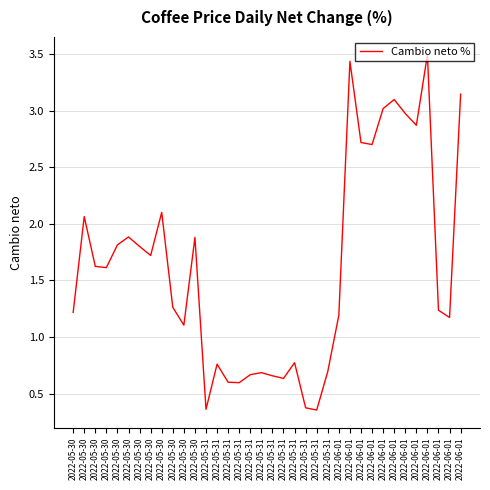

Which category has the highest value across all series?

2022-06-01